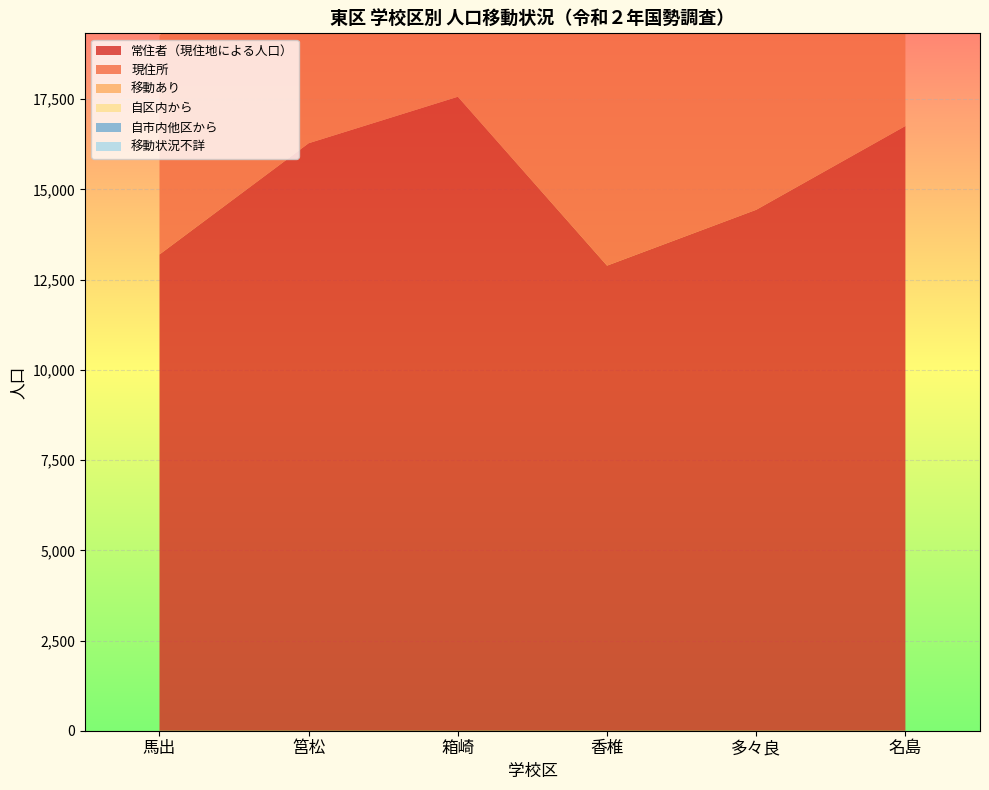

Reading left to right, what are all the values shown in this chart?

常住者: 馬出=13198	筥松=16282	箱崎=17570	香椎=12889	多々良=14437	名島=16759
現住所: 馬出=6066	筥松=7790	箱崎=7871	香椎=7054	多々良=8080	名島=10953
移動あり: 馬出=3898	筥松=4843	箱崎=5510	香椎=3904	多々良=3659	名島=3891
自市内他区から: 馬出=10561	筥松=10561	箱崎=10561	香椎=10561	多々良=10561	名島=10561
自区内から: 馬出=44641	筥松=44641	箱崎=44641	香椎=44641	多々良=44641	名島=44641
移動状況不詳: 馬出=3225	筥松=3638	箱崎=4171	香椎=1925	多々良=2689	名島=1903